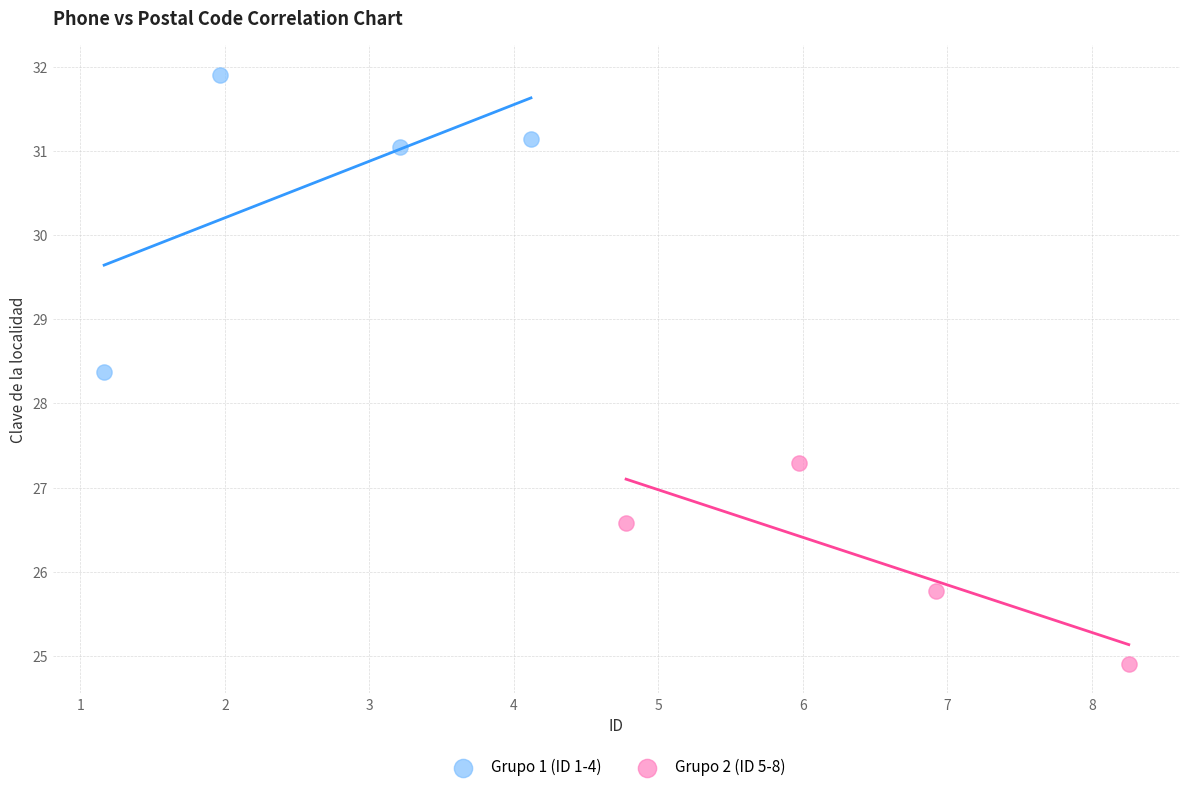

Which series reaches the maximum Y coordinate?

Grupo 1 (ID 1-4)